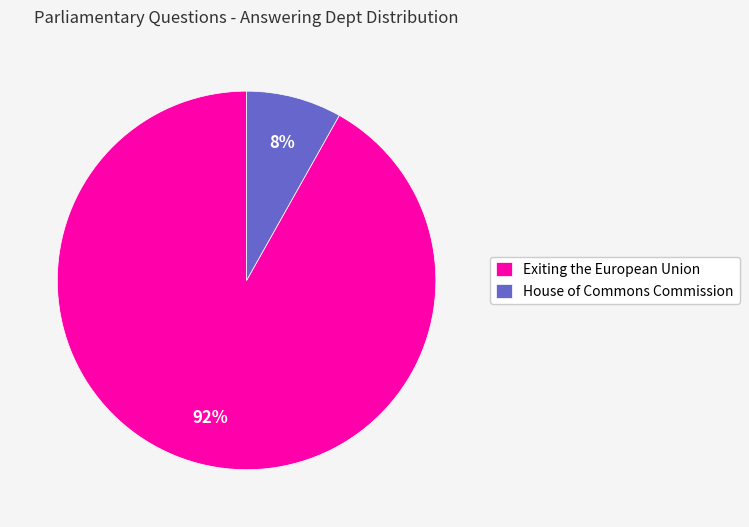

Combined, do Exiting the European Union and House of Commons Commission account for over 50%?

Yes